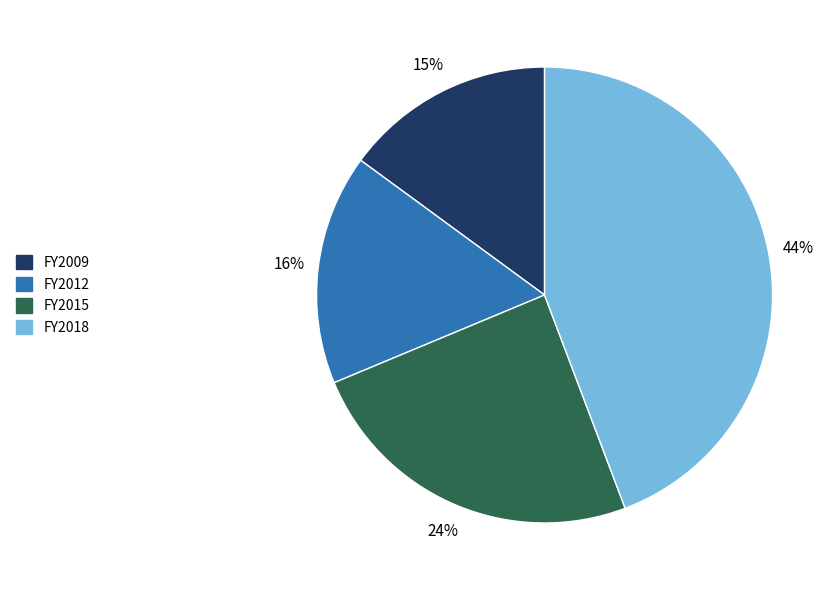

Is there any slice that represents more than half of the pie?

No